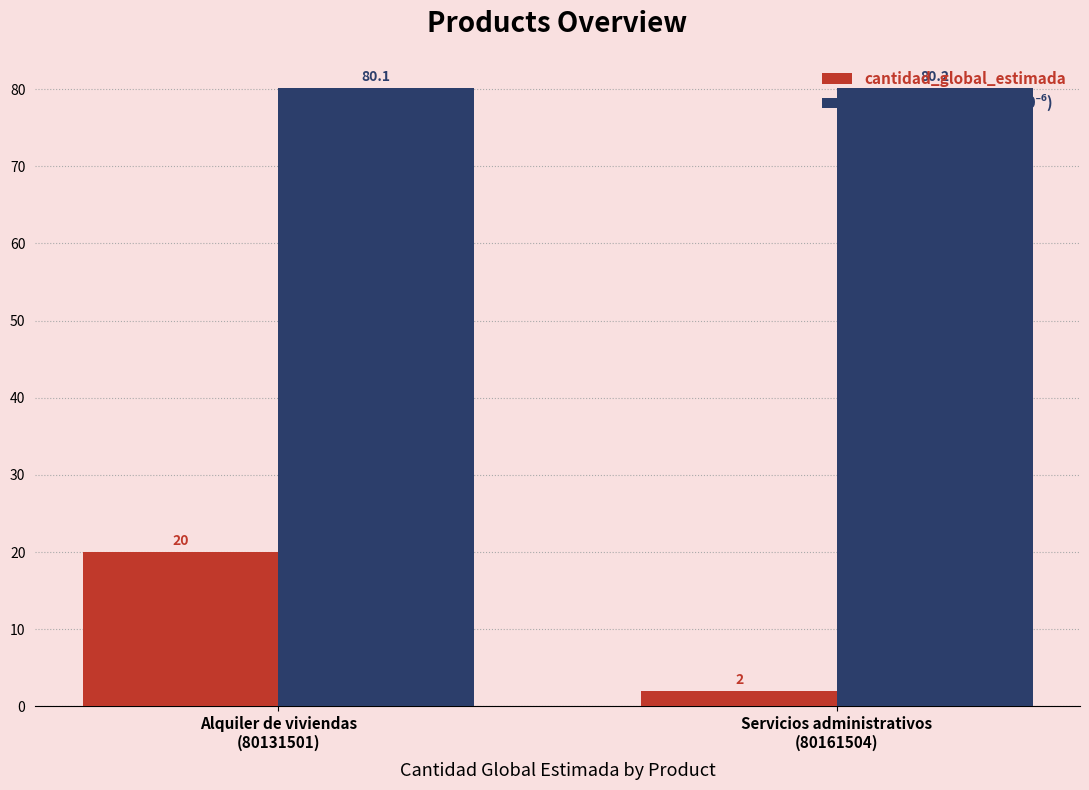

What is the average value of the cantidad_global_estimada series?

11.0